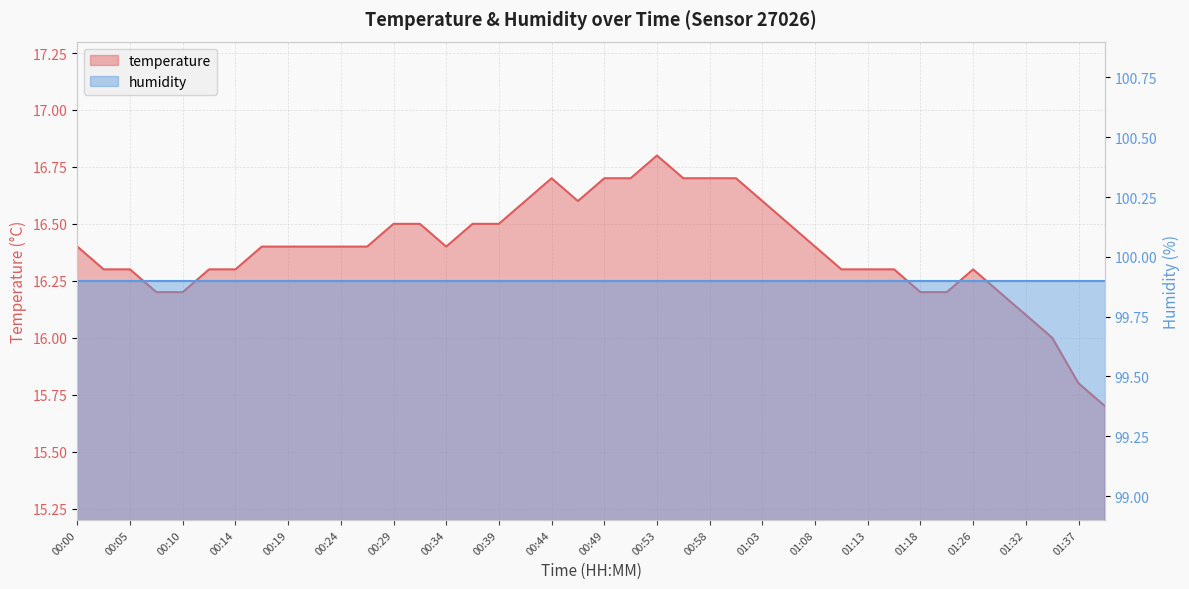

What is the change in value from 01:01 to 01:03?

-0.1